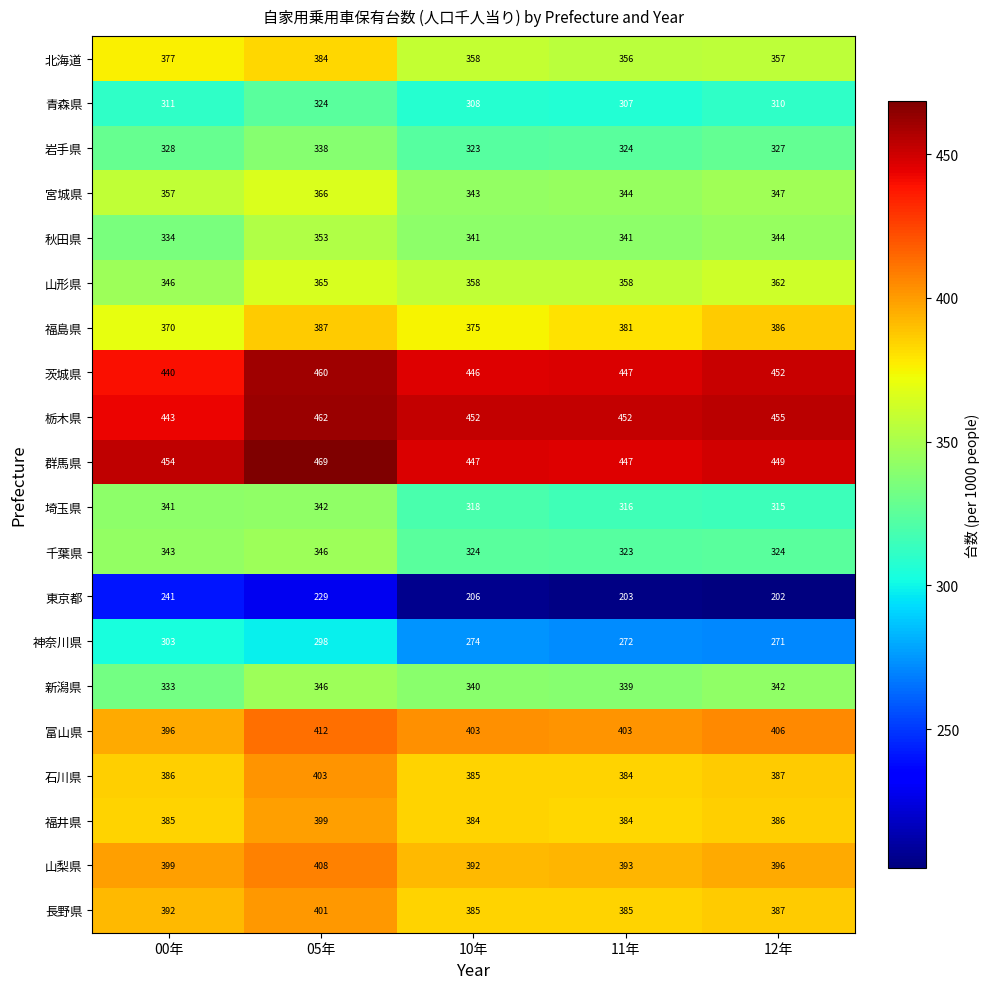

Between 05年 and 10年, which series saw the biggest shift?

北海道